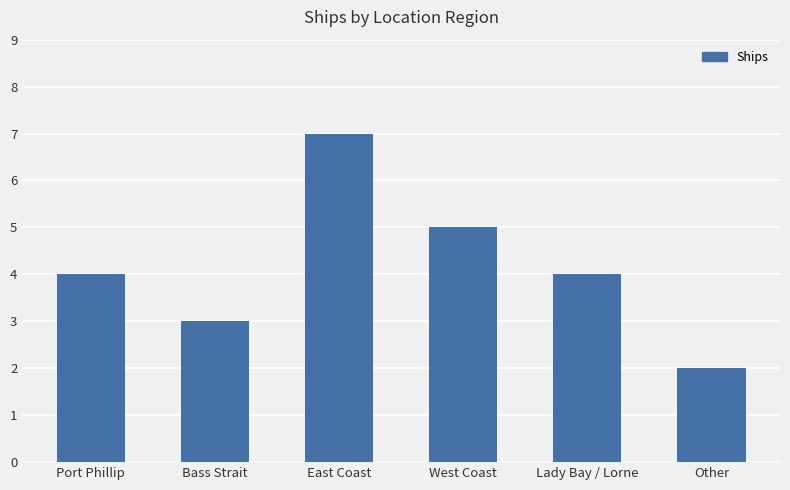

What is the sum of all values?

25